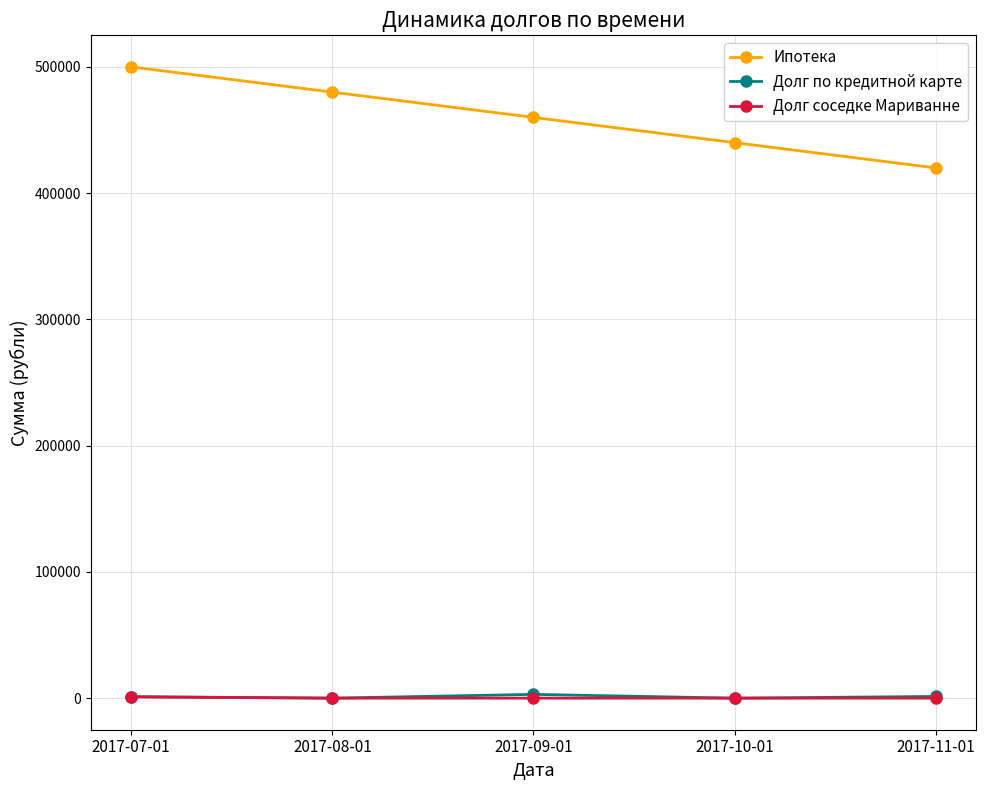

Which series has the largest range (max minus min)?

Ипотека